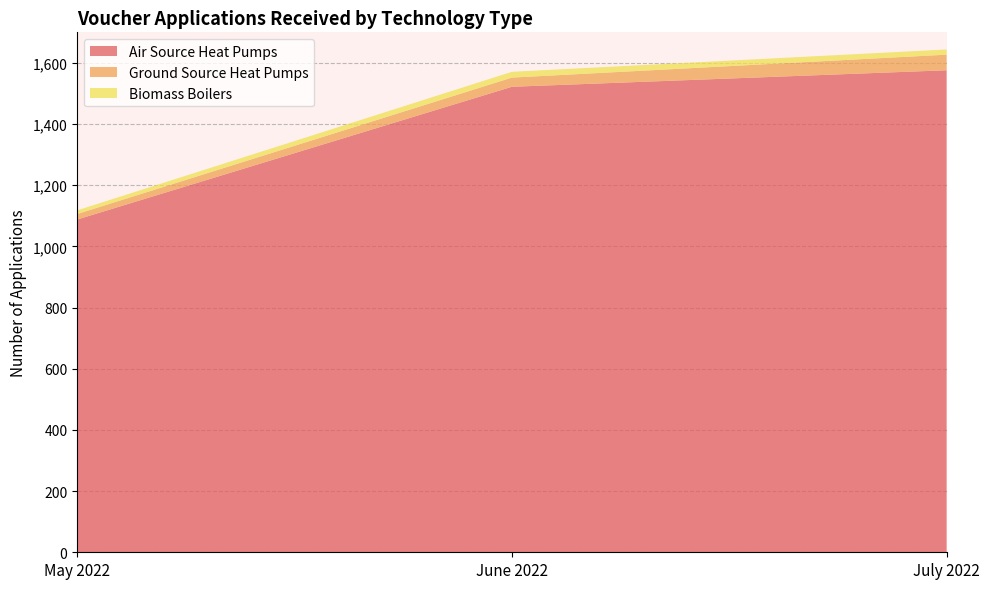

Reading left to right, transcribe all the data shown in this chart.

Air Source Heat Pumps: 1088	1522	1576
Ground Source Heat Pumps: 18	30	51
Biomass Boilers: 12	19	17